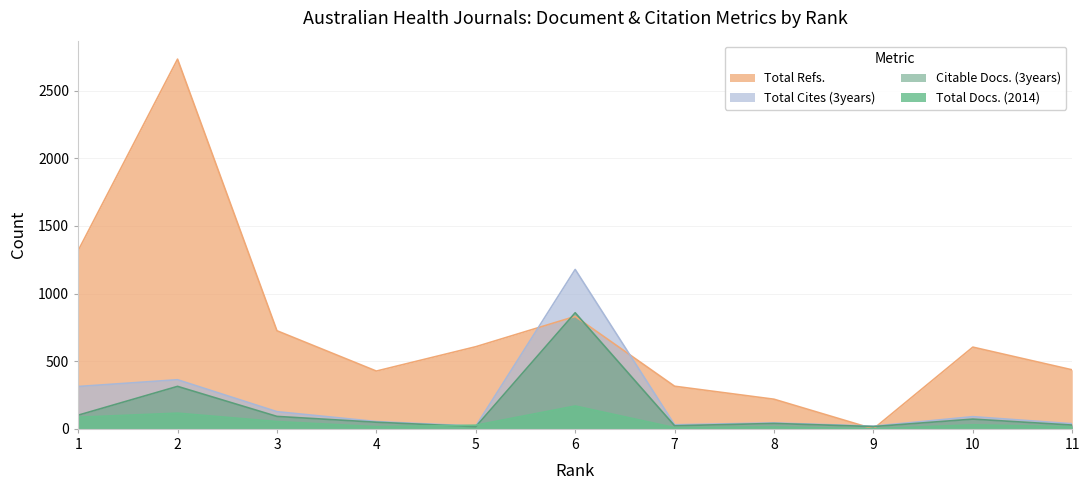

How many values in the Total Refs. series exceed 604?

5